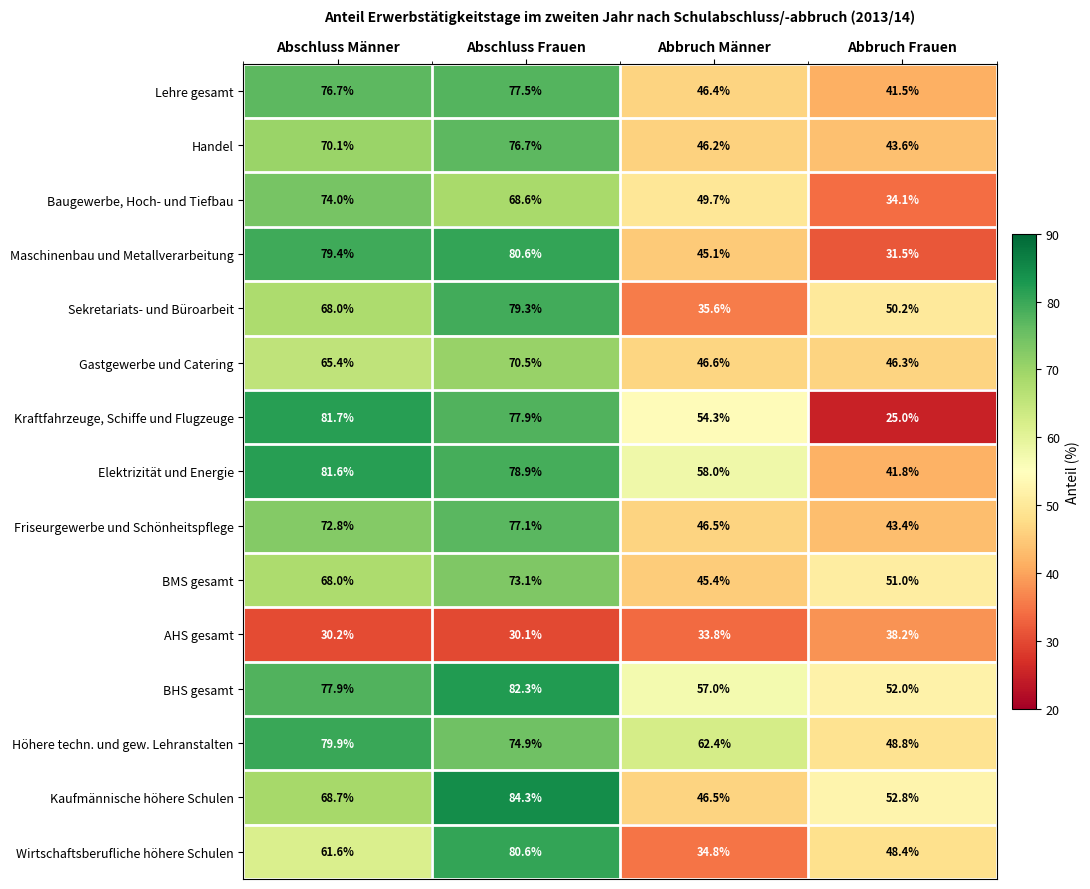

What is the difference between the second highest and second lowest values in the Elektrizität und Energie series?

20.9